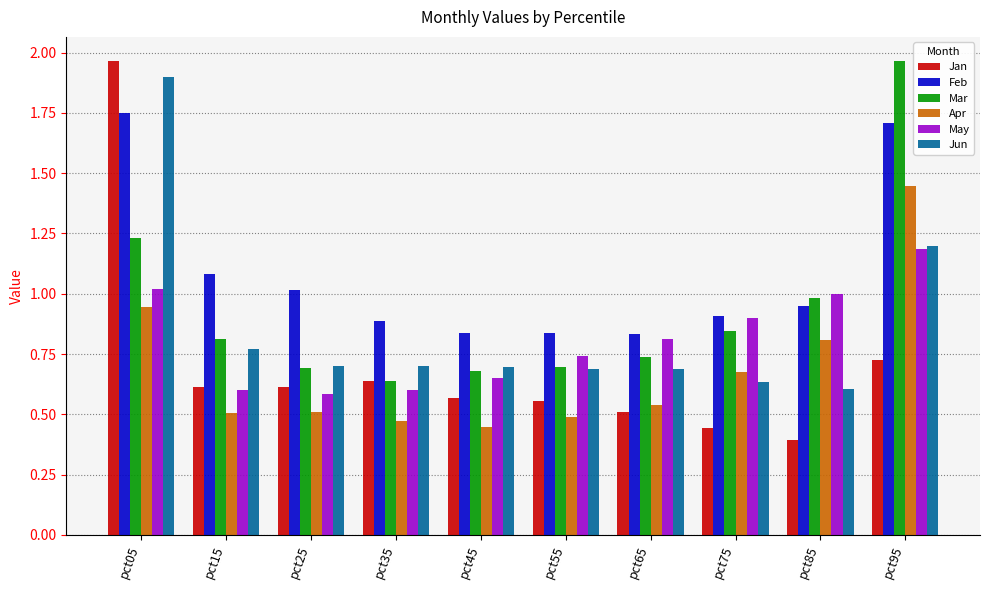

Which series changed the most between pct85 and pct95?

Mar